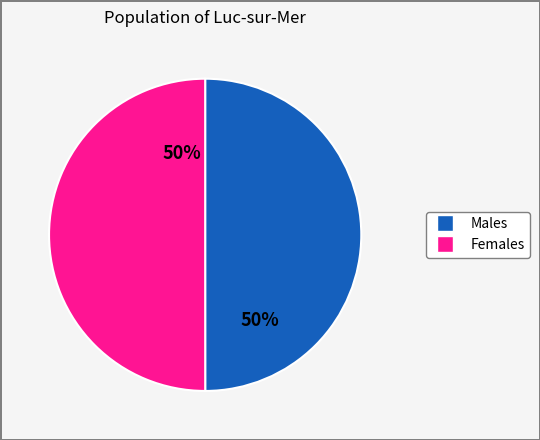

To the nearest percent, what percentage of the pie is Females?

50%